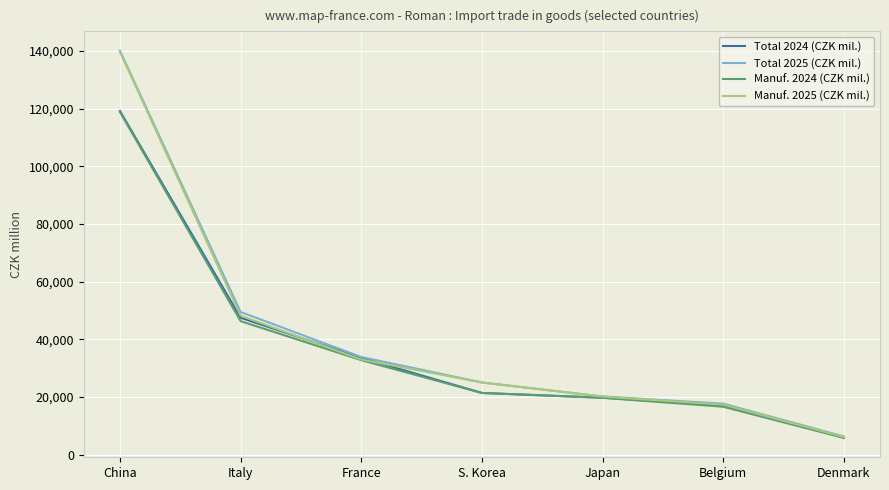

At which category is the sum across all series the highest?

China